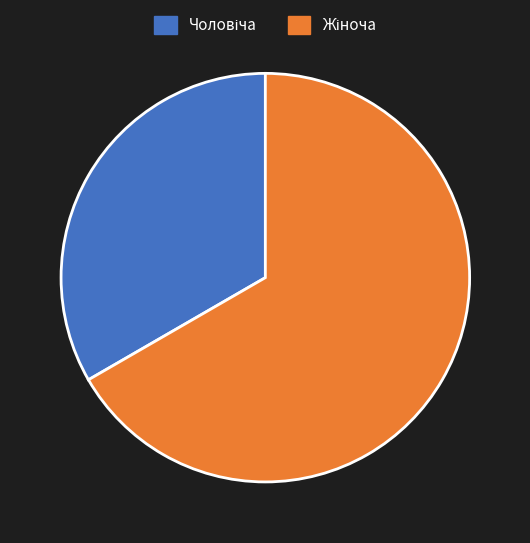

Is there any slice that represents more than half of the pie?

Yes